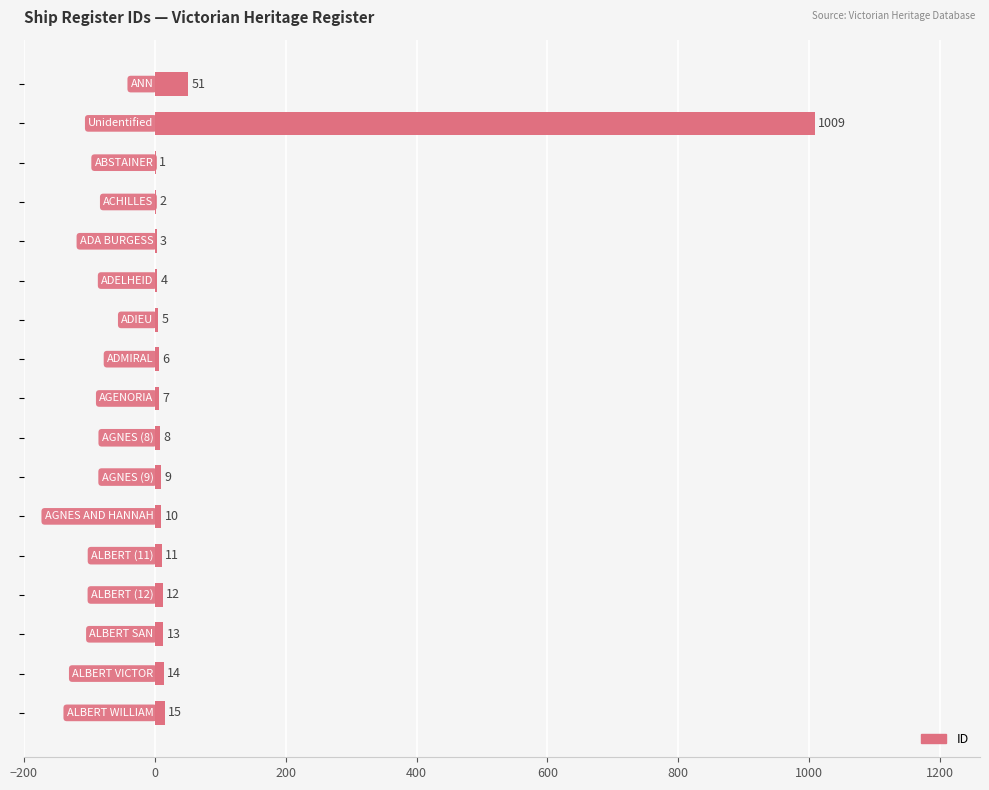

What is the greatest value displayed?

1009